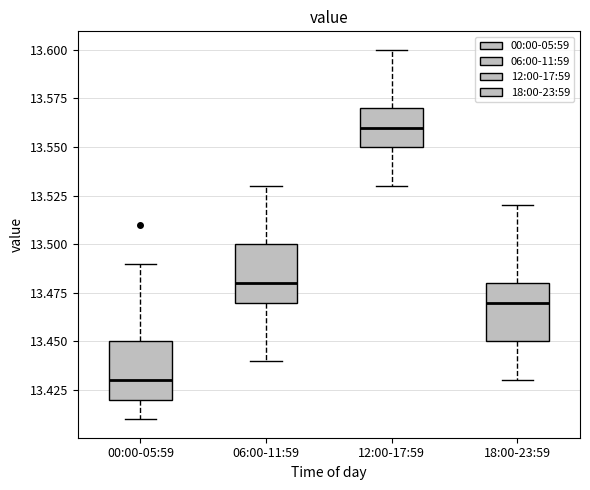

Where is the upper edge of the box for 12:00-17:59 on the y-axis? The values are not printed on the chart, so give them approximately, as read against the axis.

13.57